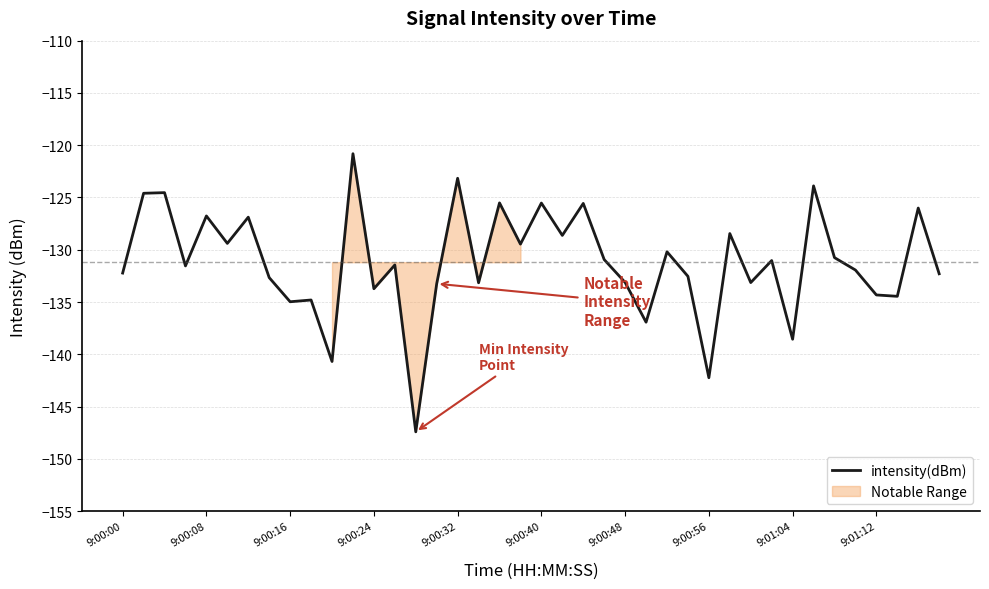

What is the maximum value for intensity(dBm)?

-120.8